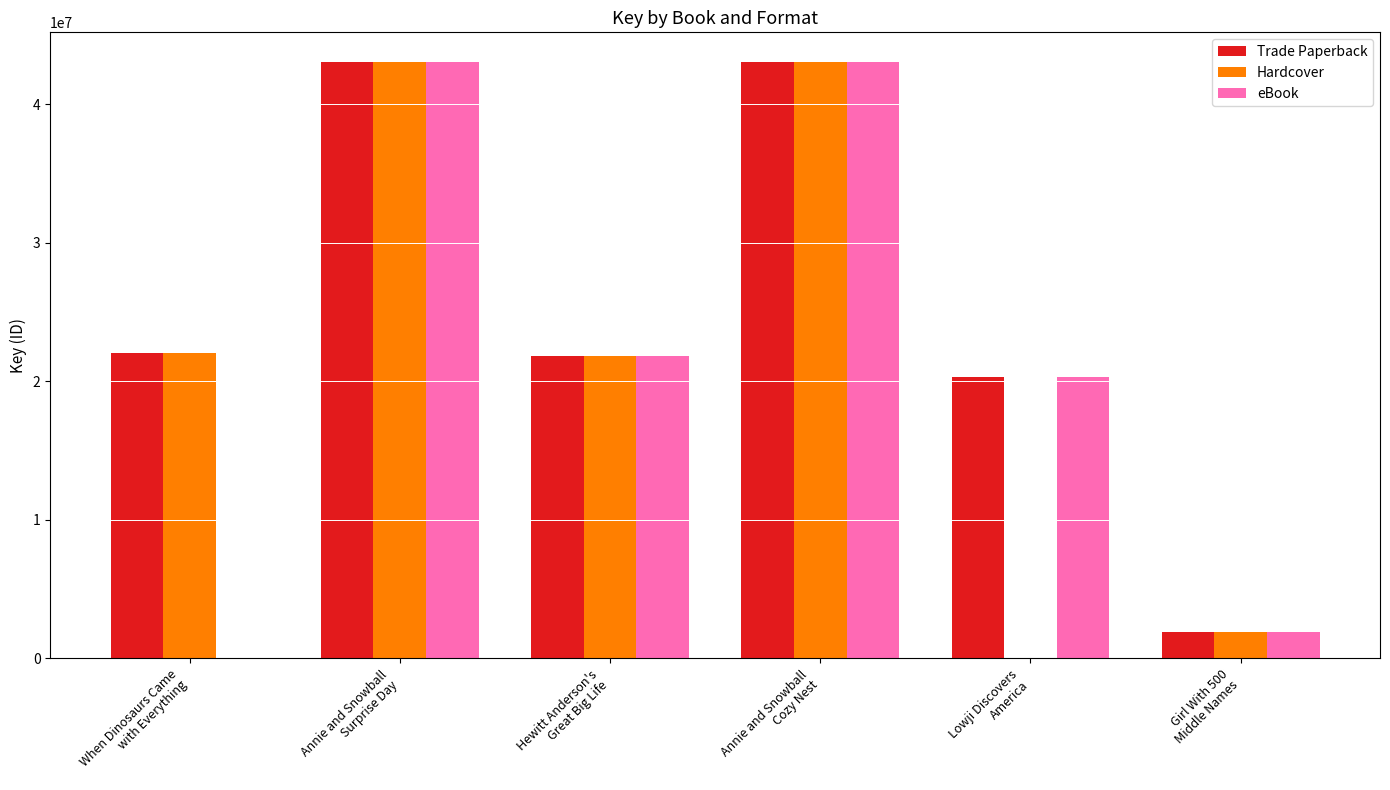

At which label is Trade Paperback closest to 22455591?

When Dinosaurs Came
with Everything